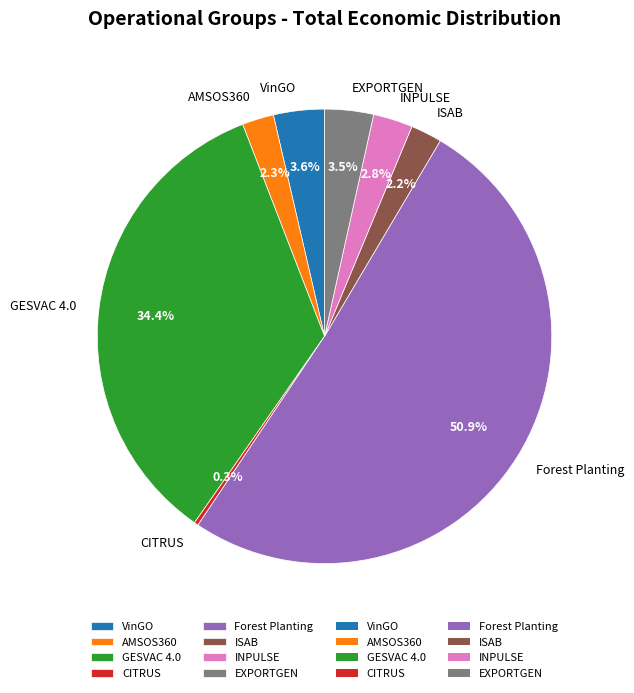

Is there any slice that represents more than half of the pie?

Yes